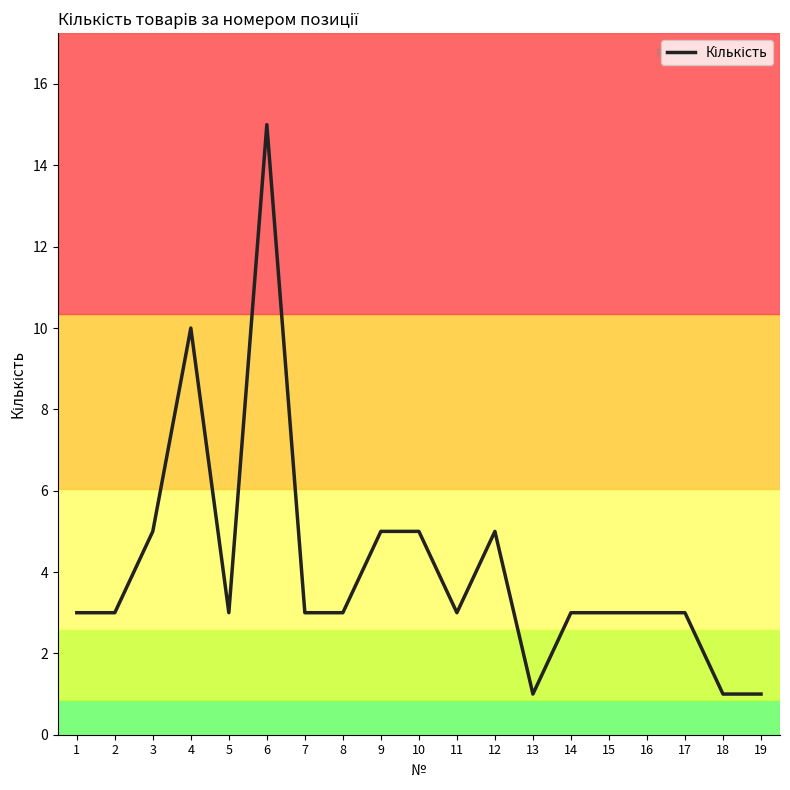

At which category does the chart reach its peak across all series?

6